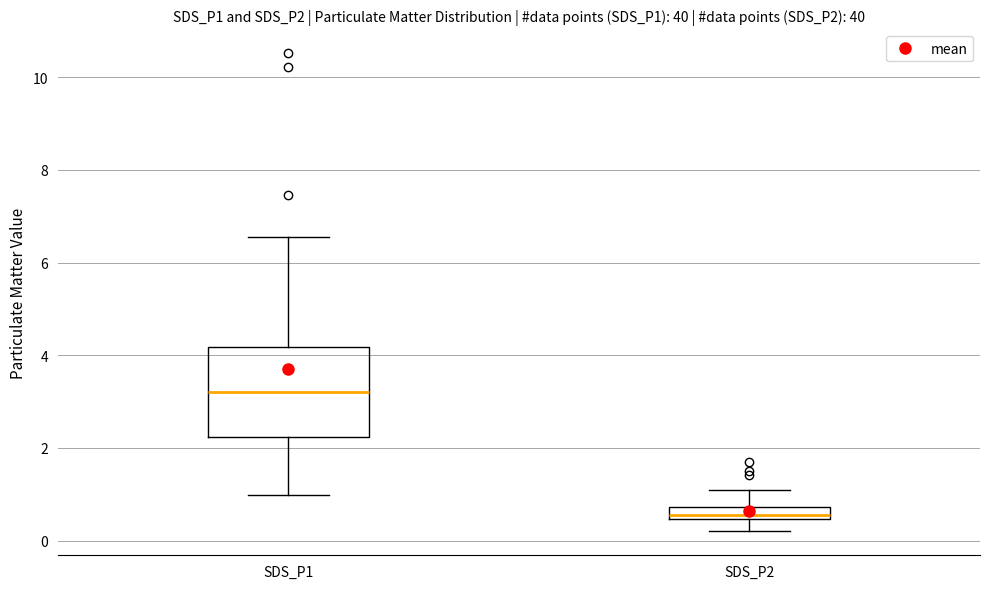

Where is the lower edge of the box for SDS_P2 on the y-axis? The values are not printed on the chart, so give them approximately, as read against the axis.

0.4